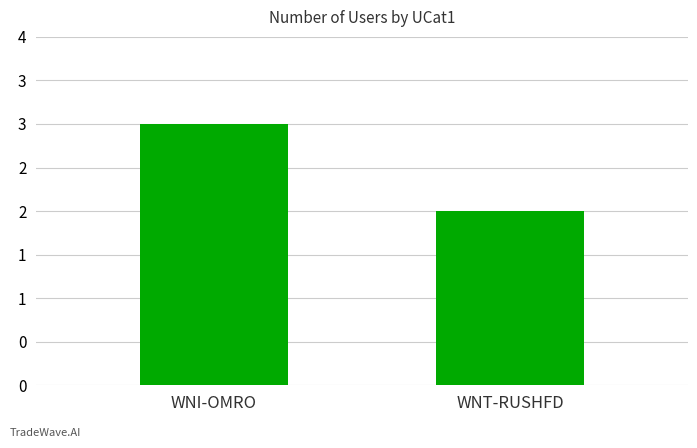

Between WNI-OMRO and WNT-RUSHFD, which is larger?

WNI-OMRO